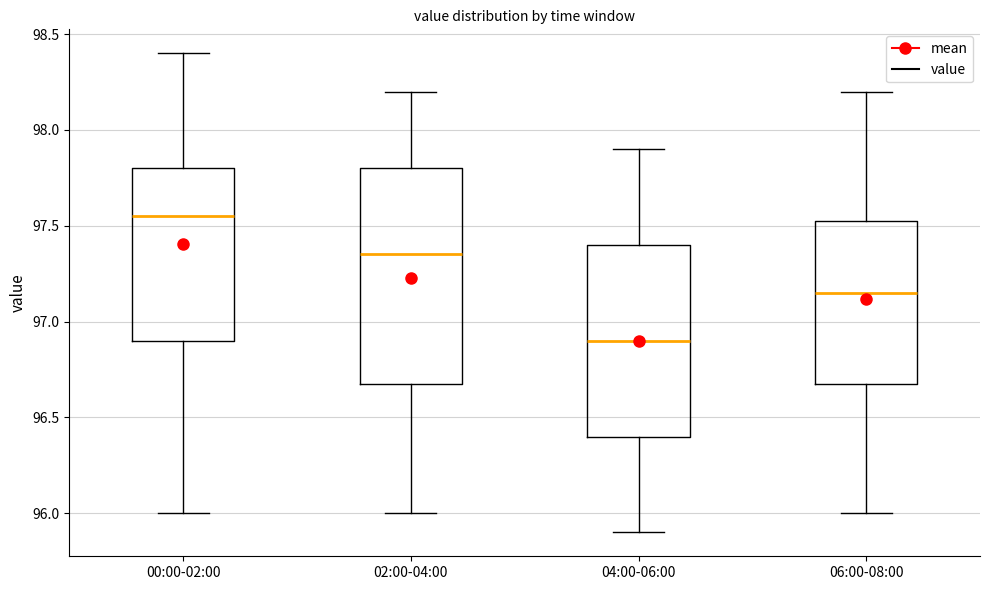

Reading left to right, transcribe this box plot: for each box, give where its median line is, the range the box spans, and where its two whiskers end, as read against the y-axis. The values are not printed on the chart, so give them approximately, as read against the axis.

00:00-02:00: median 97.55, box 96.90 to 97.80, whiskers 96.00 to 98.40
02:00-04:00: median 97.35, box 96.70 to 97.80, whiskers 96.00 to 98.20
04:00-06:00: median 96.90, box 96.40 to 97.40, whiskers 95.90 to 97.90
06:00-08:00: median 97.15, box 96.70 to 97.55, whiskers 96.00 to 98.20